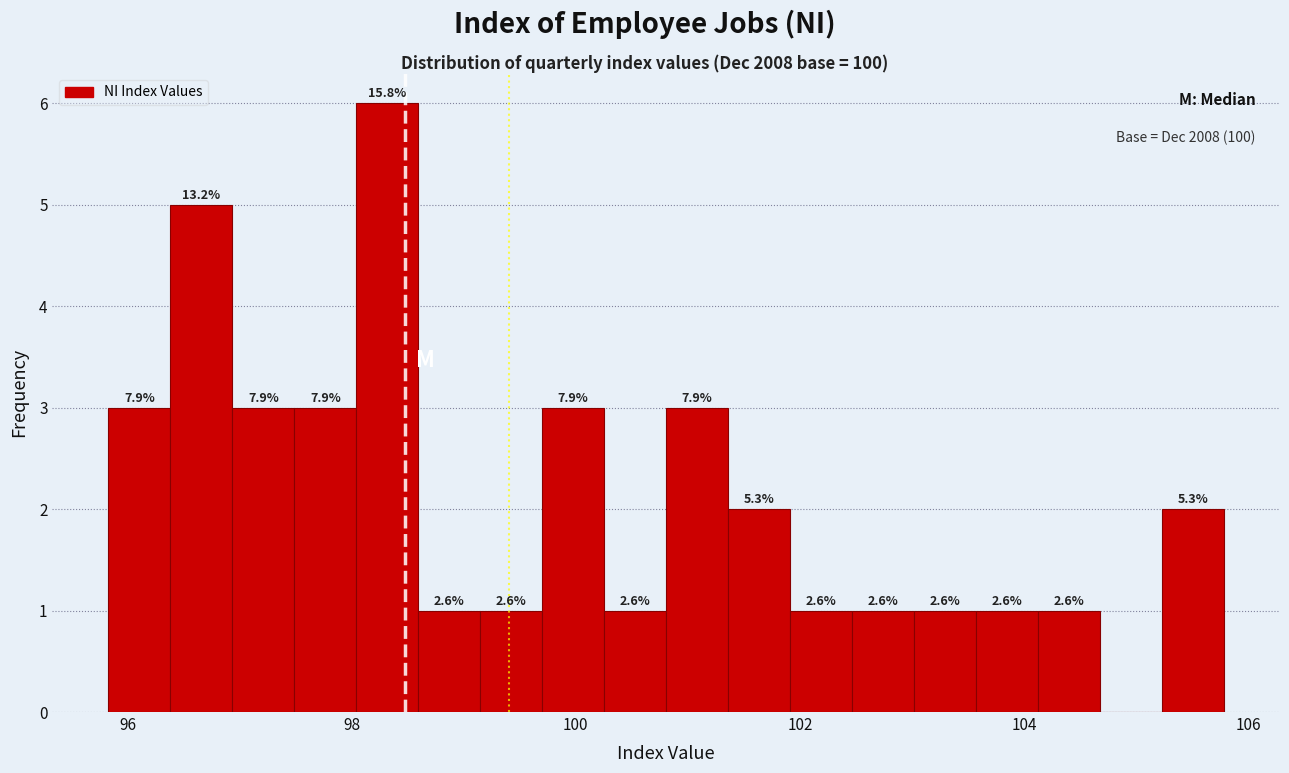

Around what value on the x-axis is the tallest bar? Give the approximate position of its centre, as read against the axis.

98.4